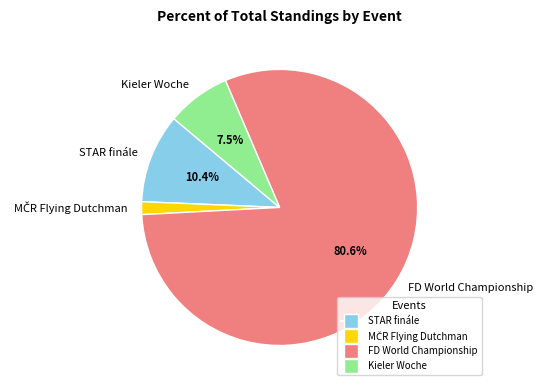

Which category has the biggest portion of the pie?

FD World Championship